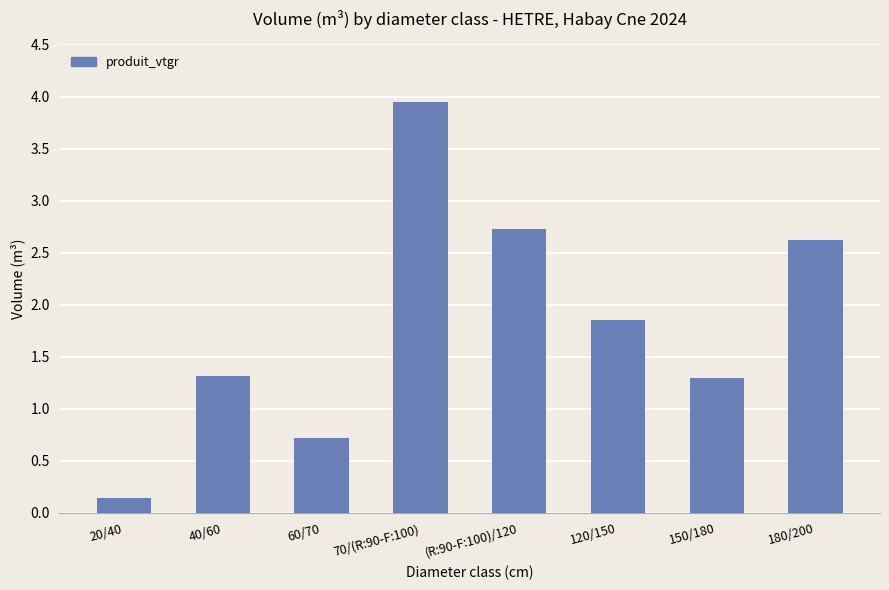

What is the difference between the maximum and second lowest values?

3.2